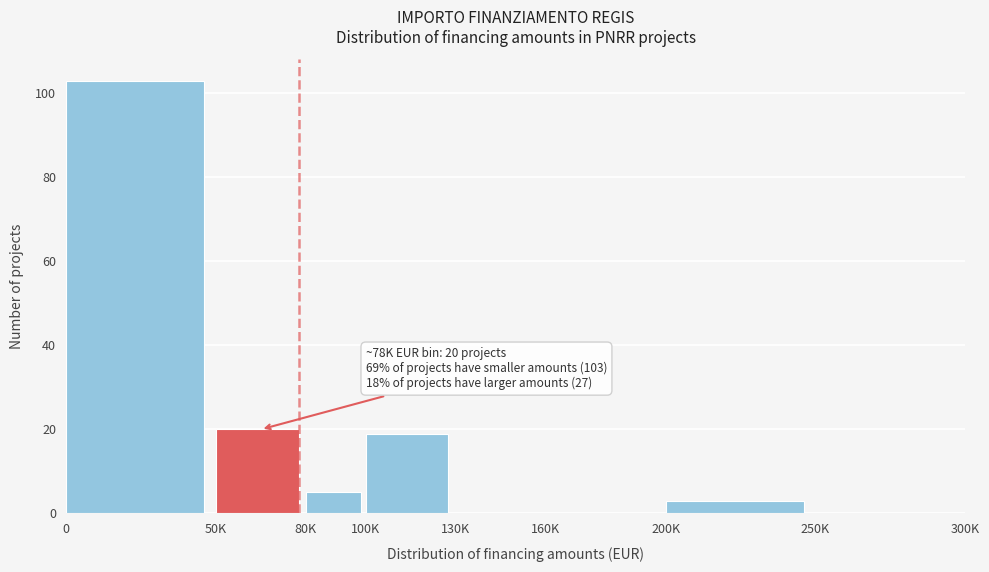

Reading left to right, extract all data points from this chart.

0=103	50K=20	80K=5	100K=19	130K=0	160K=0	200K=3	250K=0